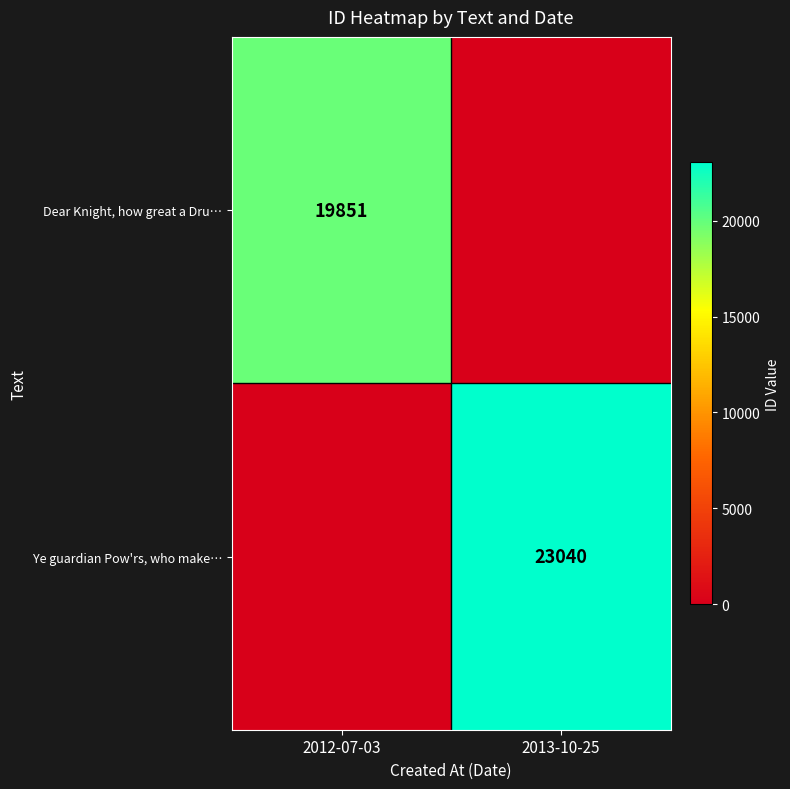

Is it true that Ye guardian Pow'rs, who make… equals 23040 at 2013-10-25?

True